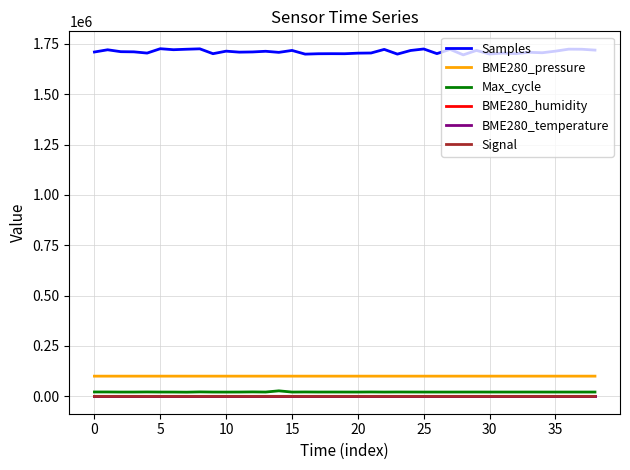

How many values in the Signal series exceed -80?

14